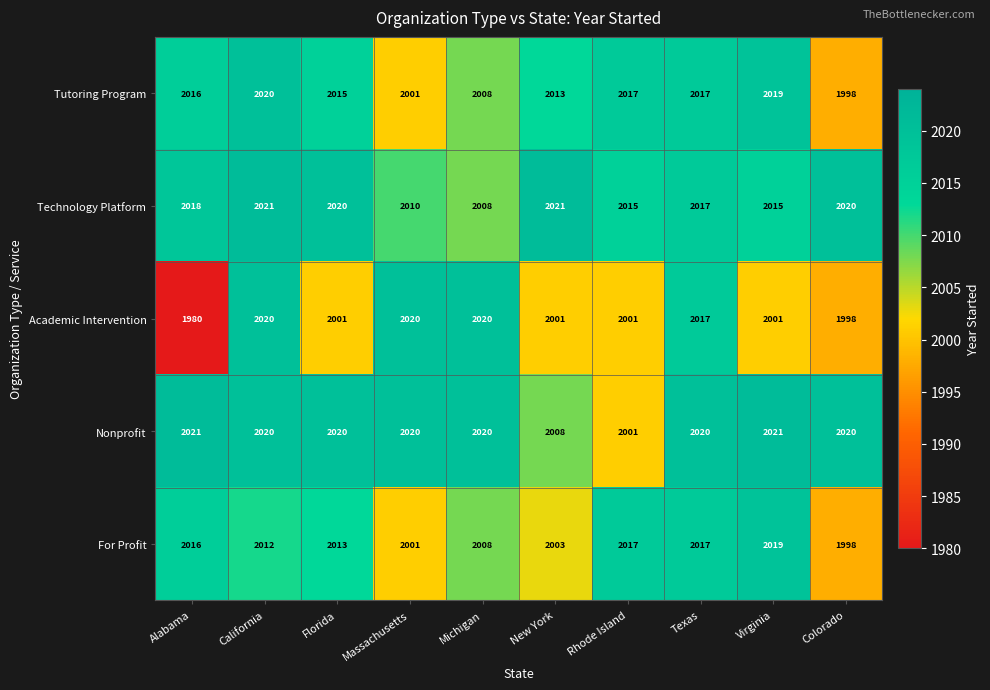

Is it true that Tutoring Program equals 962 at Massachusetts?

False